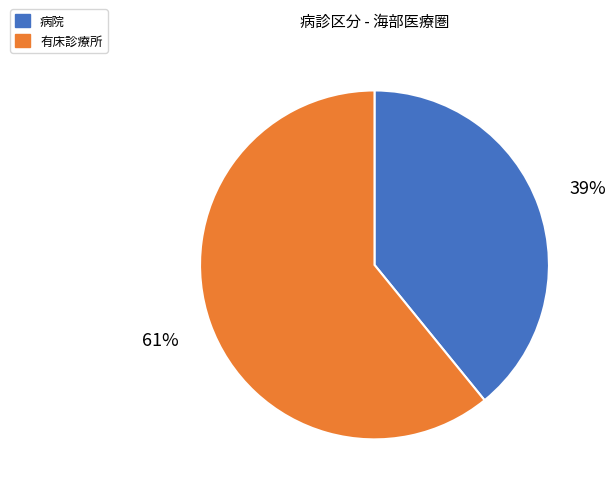

Is the sum of 有床診療所 and 病院 greater than half?

Yes